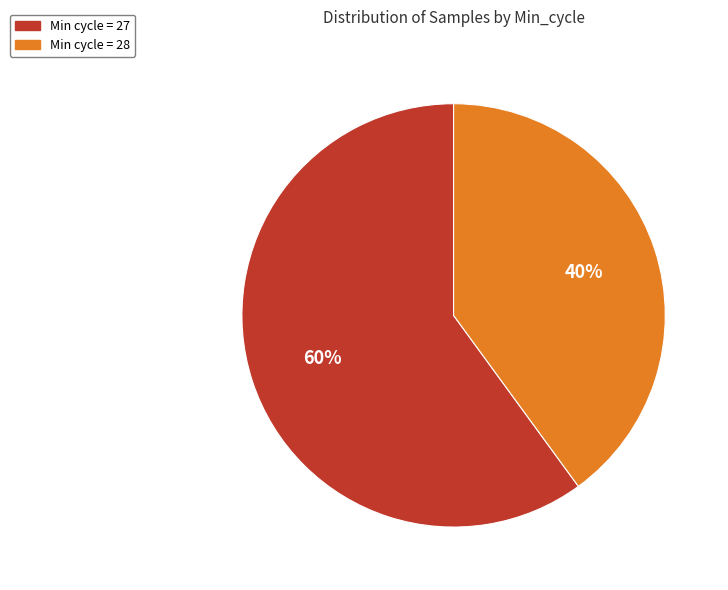

Does any single category account for the majority?

Yes